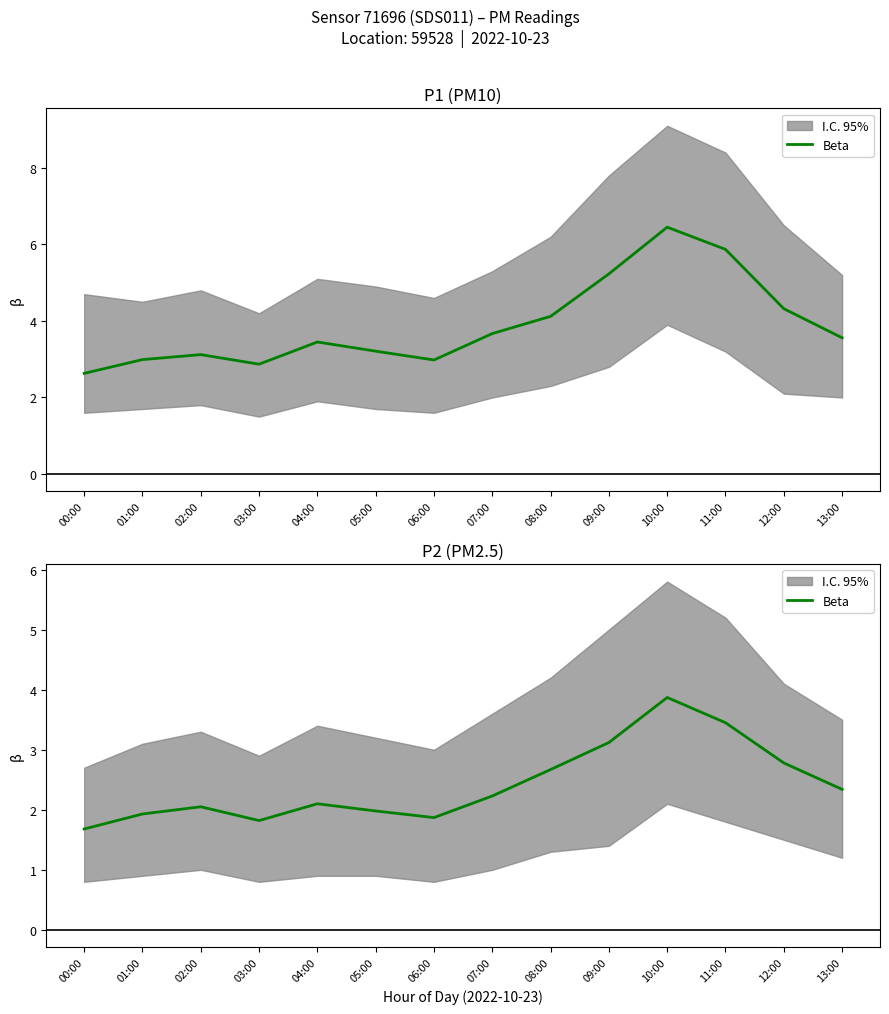

Reading left to right, extract all data points from this chart.

00:00=1.7	01:00=1.9	02:00=2.0	03:00=1.8	04:00=2.1	05:00=2.0	06:00=1.9	07:00=2.2	08:00=2.7	09:00=3.1	10:00=3.9	11:00=3.5	12:00=2.8	13:00=2.3